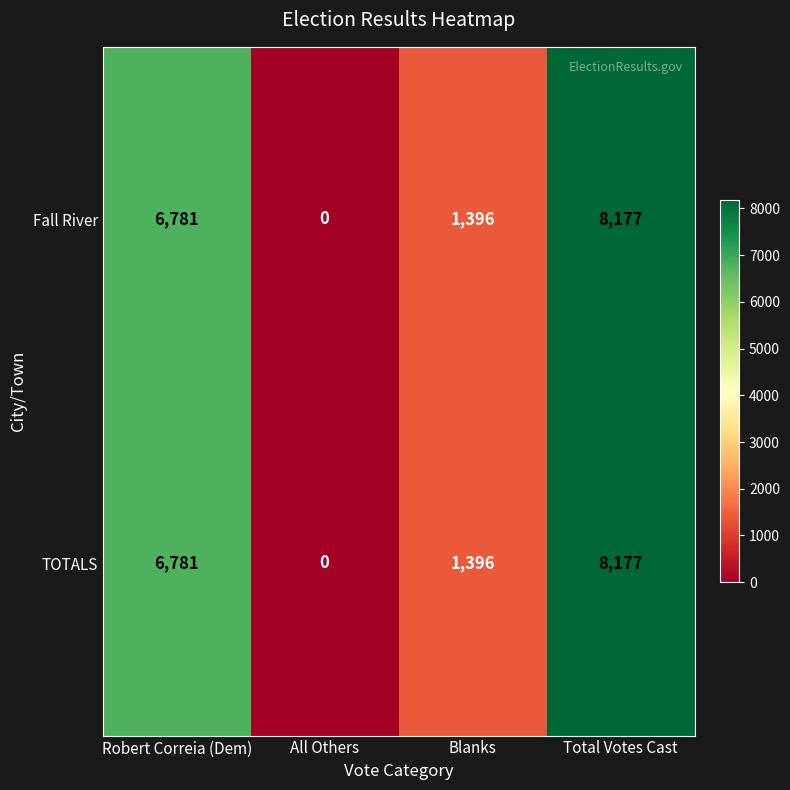

What is the total value across all series at Robert Correia (Dem)?

13562